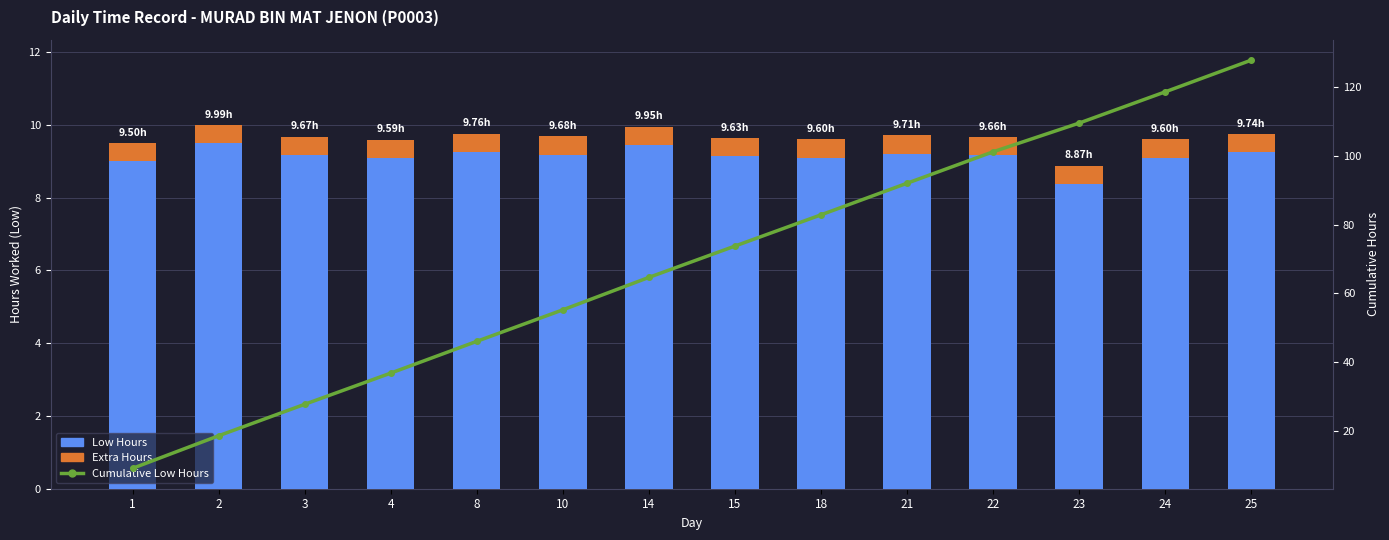

At 8, list the series in order from largest to smallest.

Cumulative Low Hours, Low Hours, Extra Hours